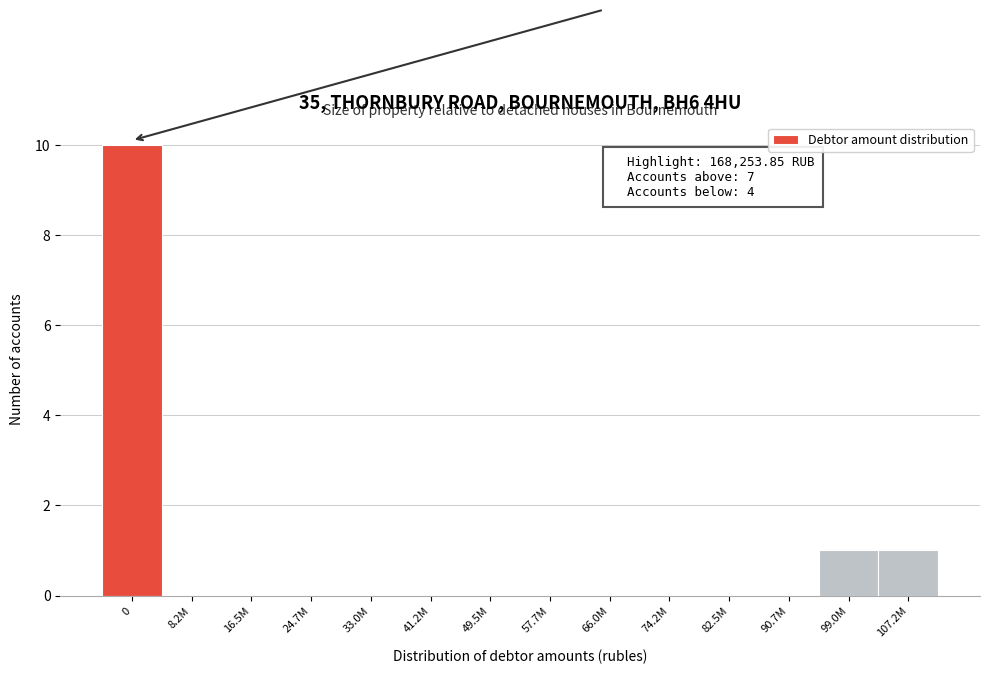

Reading left to right, extract all data points from this chart.

0=10	8.2M=0	16.5M=0	24.7M=0	33.0M=0	41.2M=0	49.5M=0	57.7M=0	66.0M=0	74.2M=0	82.5M=0	90.7M=0	99.0M=1	107.2M=1